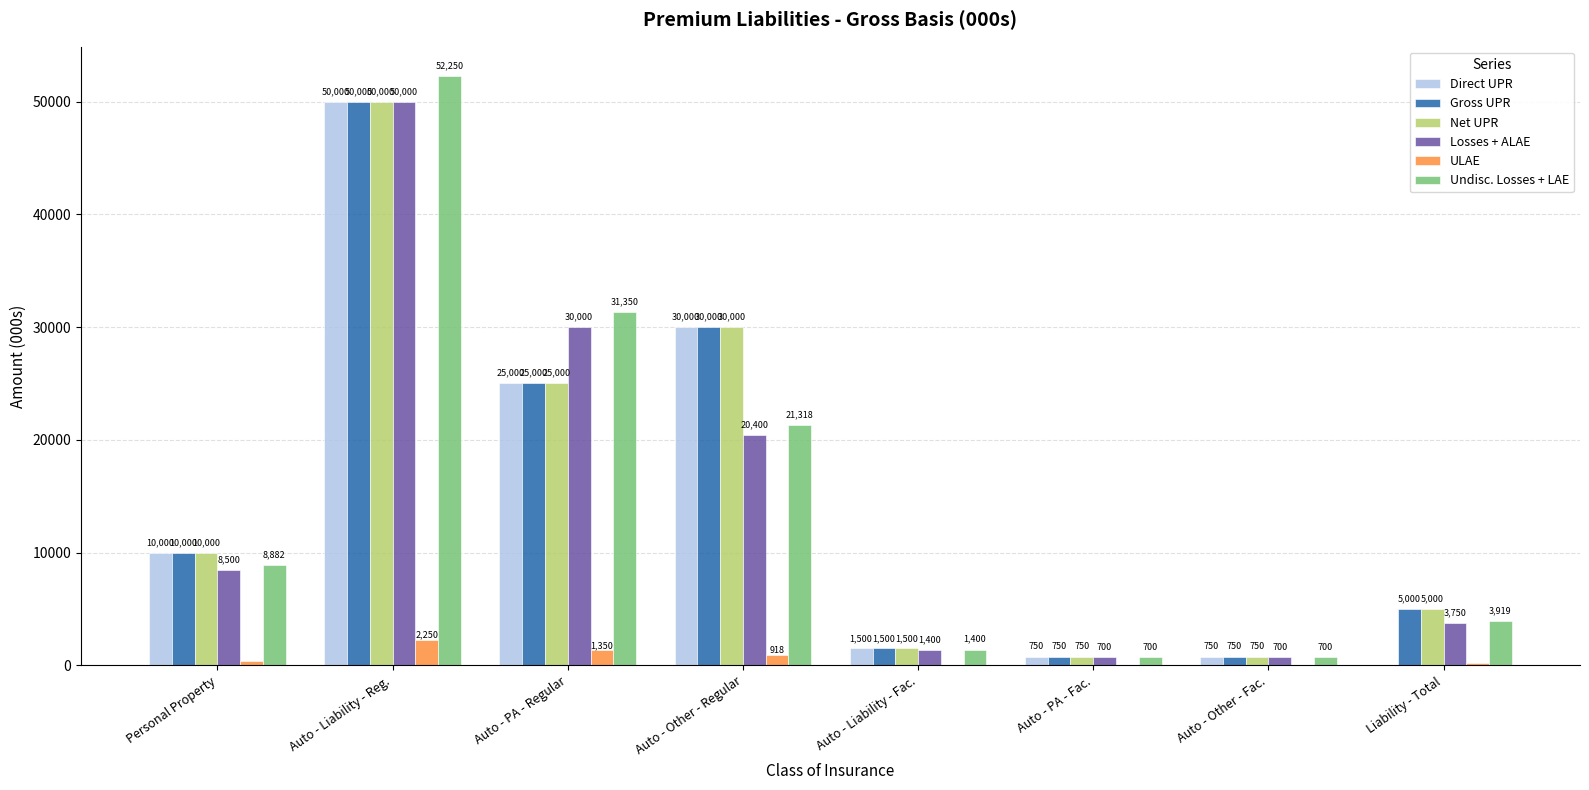

At which label is Gross UPR closest to 25375?

Auto - PA - Regular